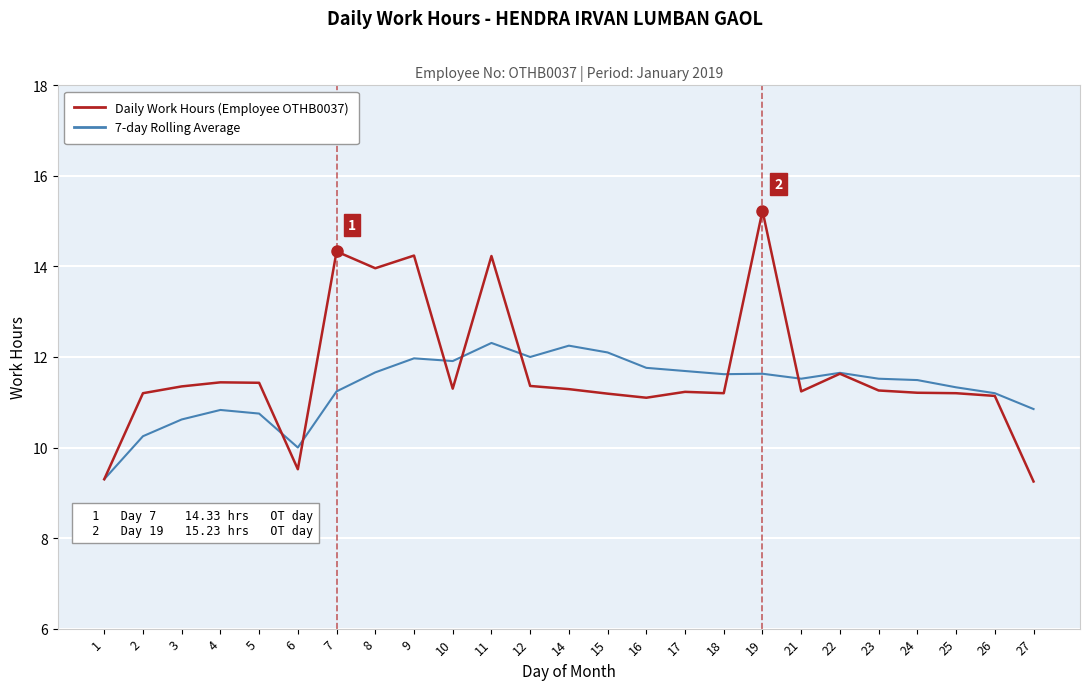

What is the maximum value shown in the chart?

15.2